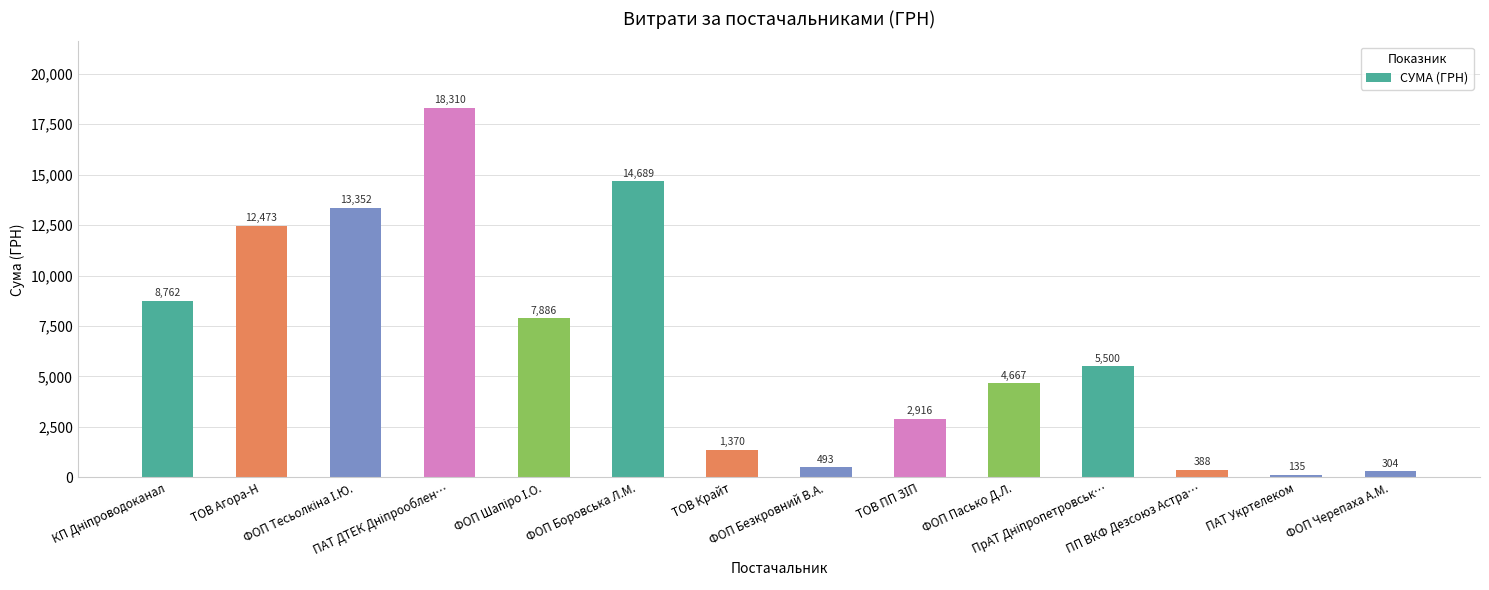

What is the minimum value shown in the chart?

135.0